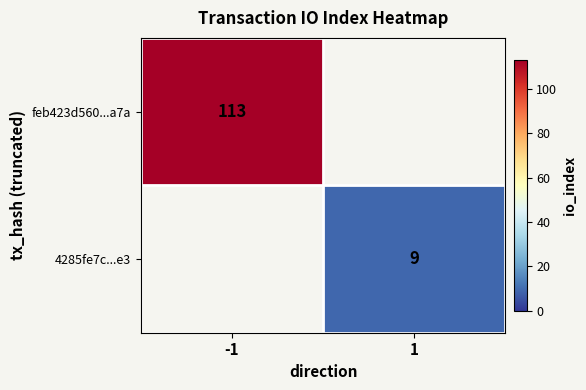

The value of 4285fe7c...e3 at 1 is 5. True or false?

False